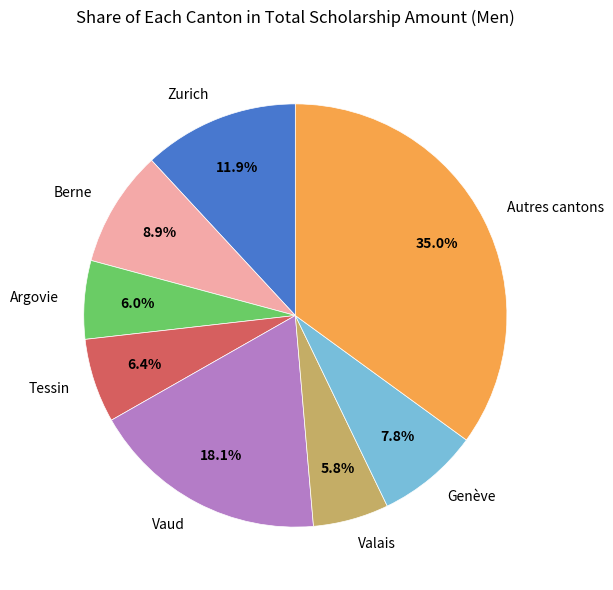

Does Zurich represent more than half of the total?

No